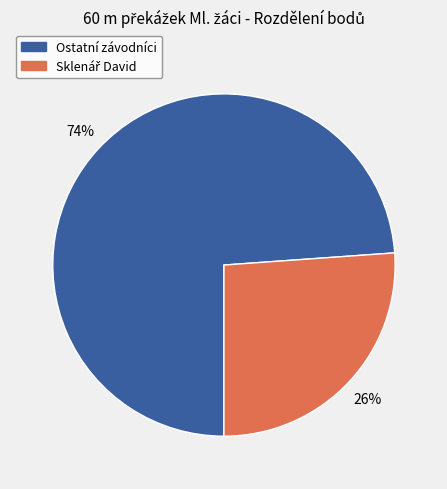

To the nearest percent, what is the average slice percentage?

50%